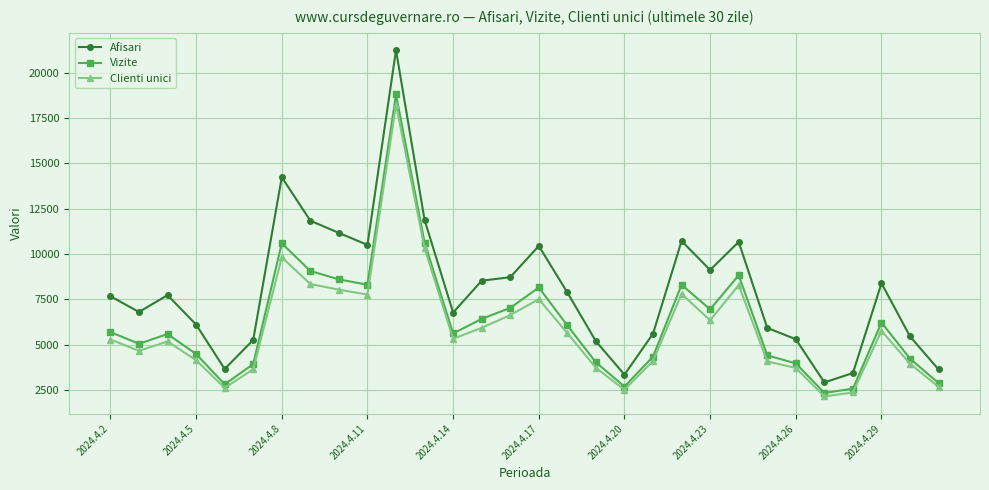

Which series has the largest total across all categories?

Afisari